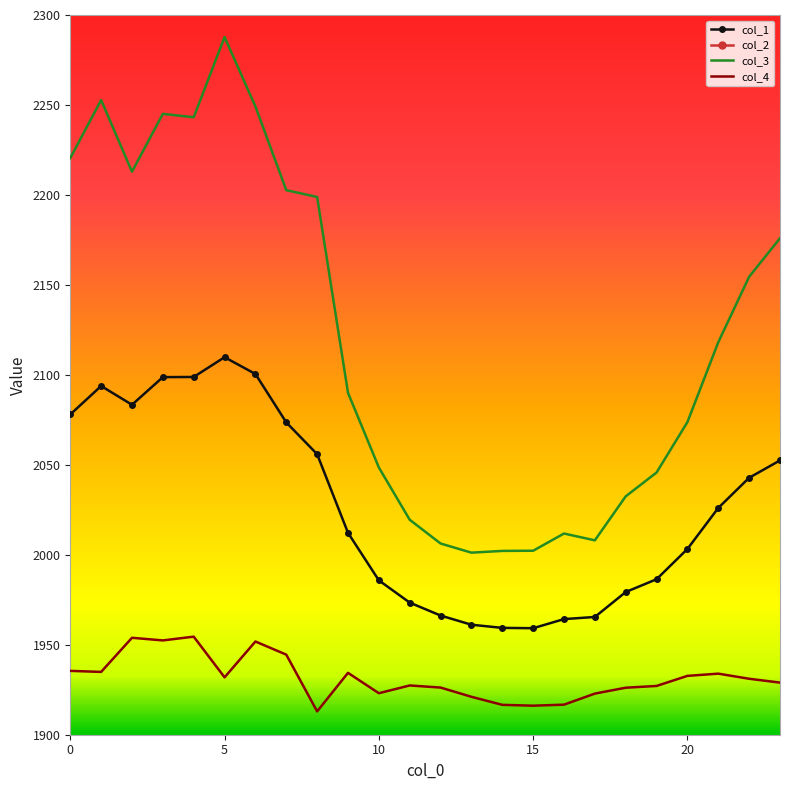

Where is col_4 nearest to the value 1933?

20